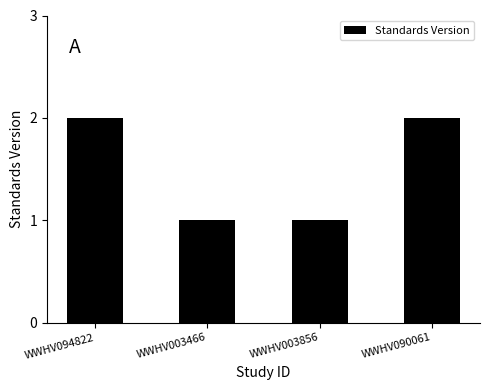

The chart shows a value of 1 at WWHV003856. True or false?

True